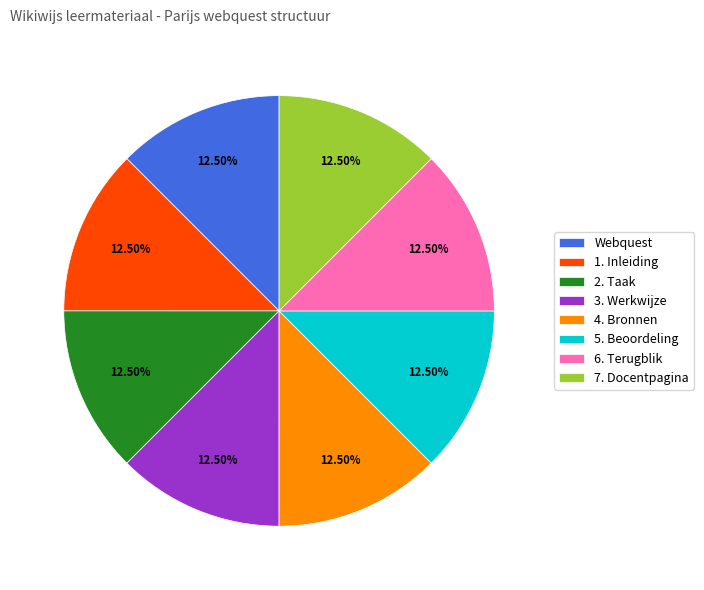

Does any single category account for the majority?

No